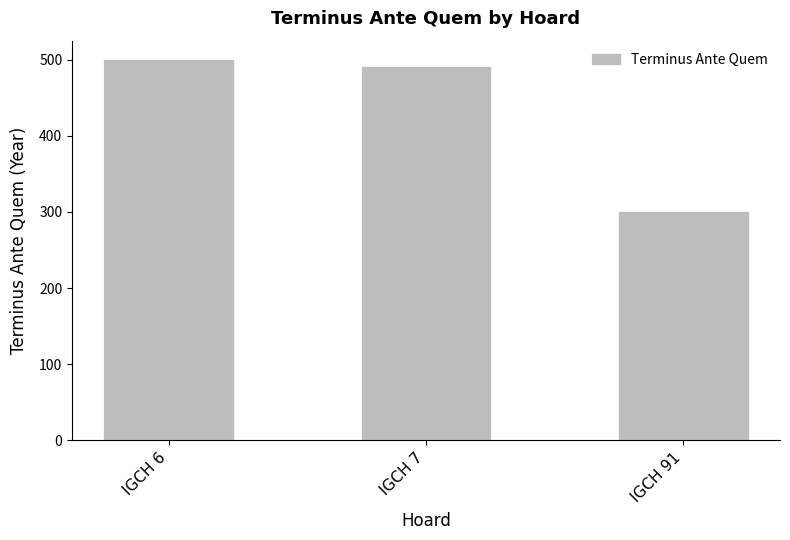

At which label does the data first exceed 490?

IGCH 6